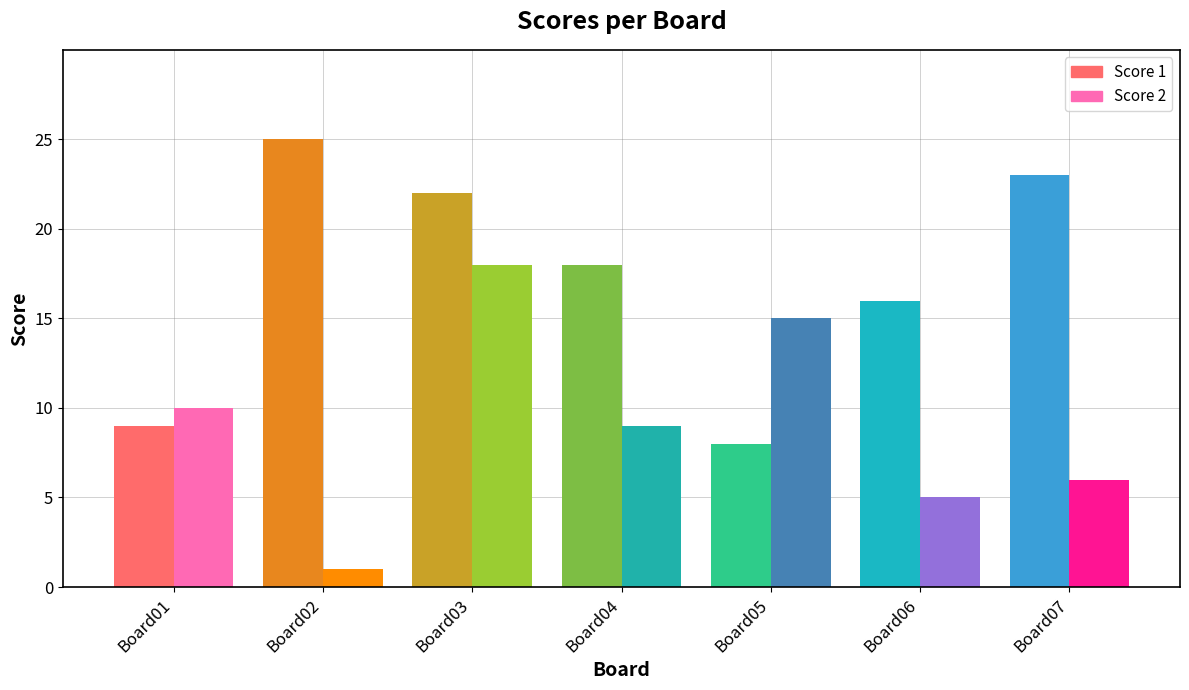

Rank the series by their average value, from lowest to highest.

Score 2, Score 1